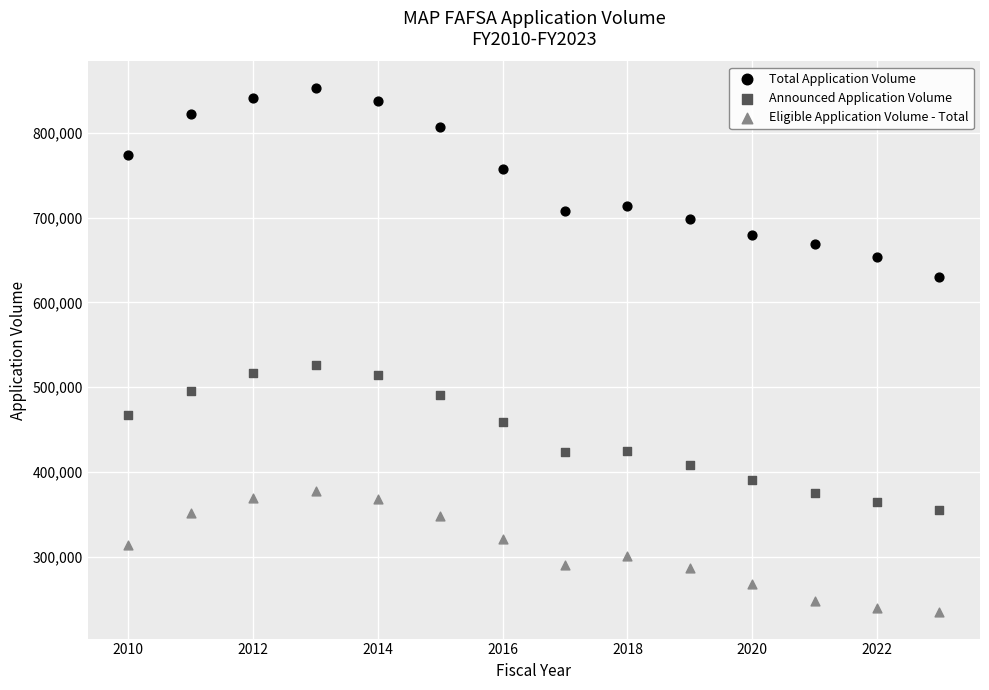

Across all data points, what is the range of X values (max minus min)?

13